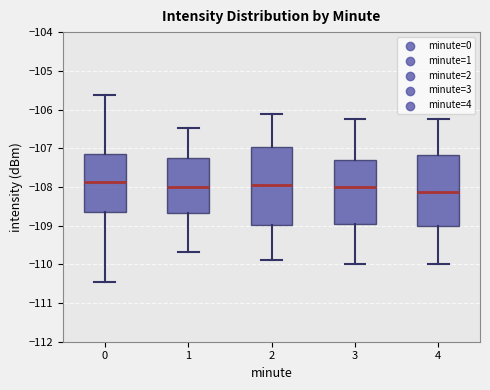

Comparing the boxes themselves (not the whiskers), which one is the tallest?

2